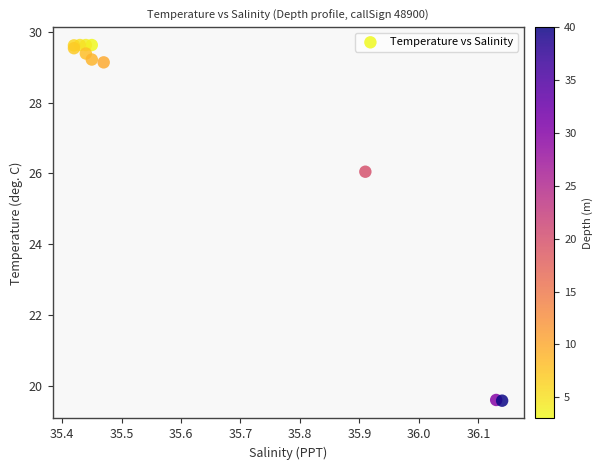

What Y value in the scatter plot is closest to 24?

26.1